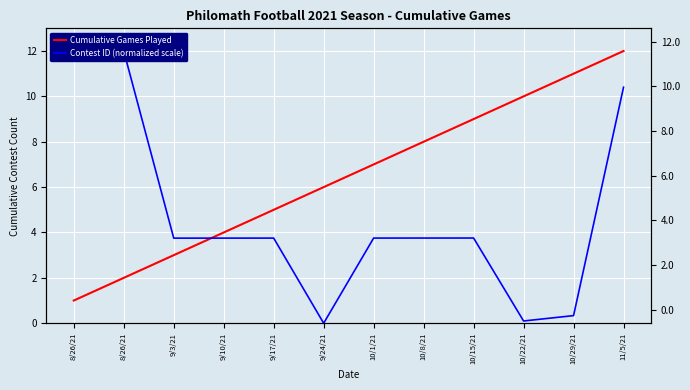

Count the number of data series in this chart.

2